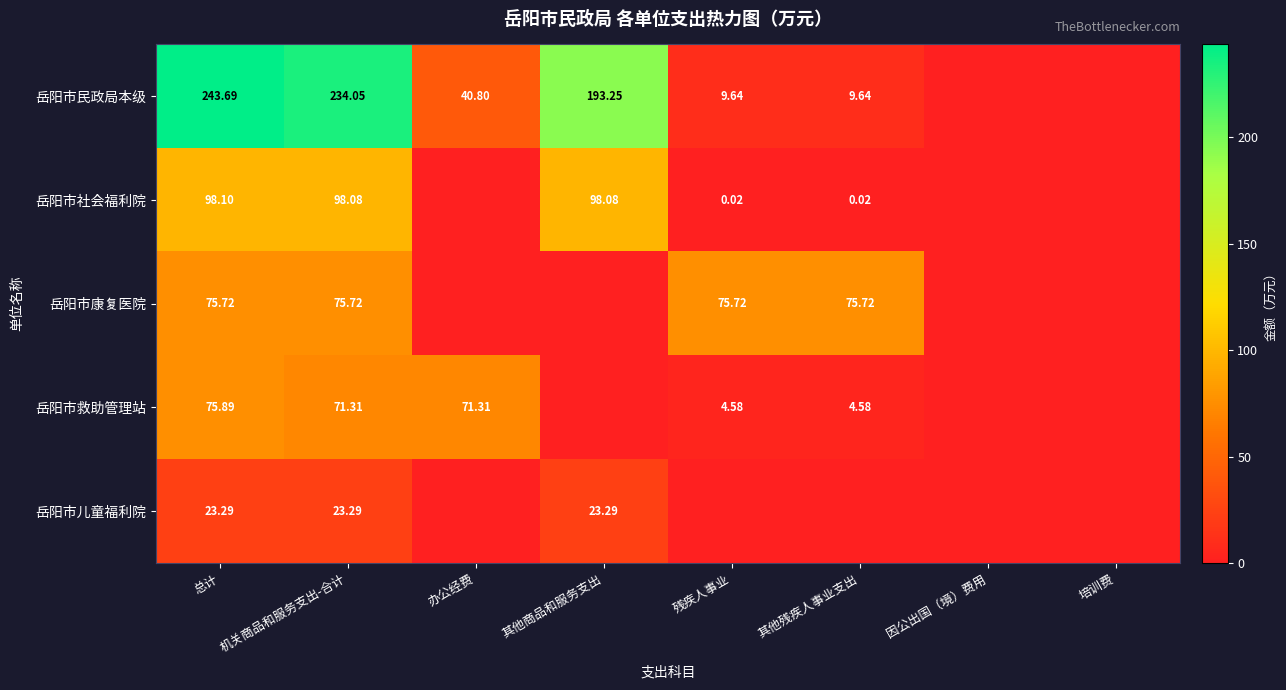

At which label does 岳阳市救助管理站 first exceed 4?

总计